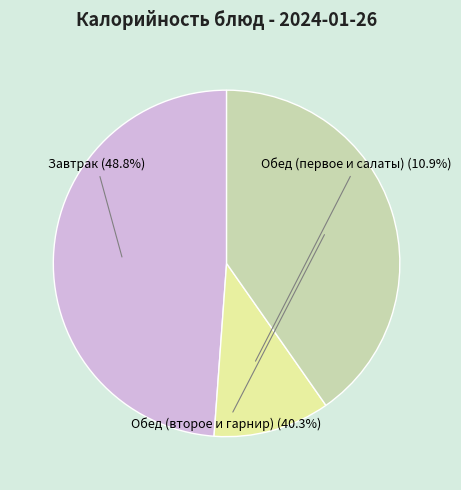

Is there a majority slice in this chart?

No